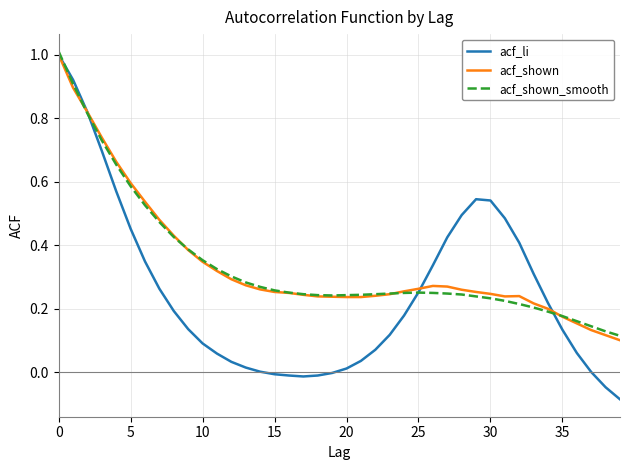

What is the greatest value displayed?

1.0